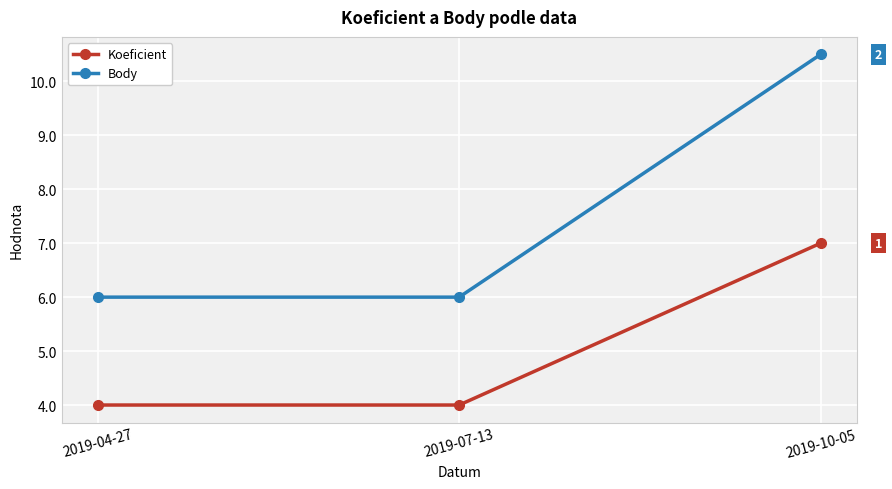

Reading right to left, list all the values displayed in this chart.

Koeficient: 2019-10-05=7.0	2019-07-13=4.0	2019-04-27=4.0
Body: 2019-10-05=10.5	2019-07-13=6.0	2019-04-27=6.0